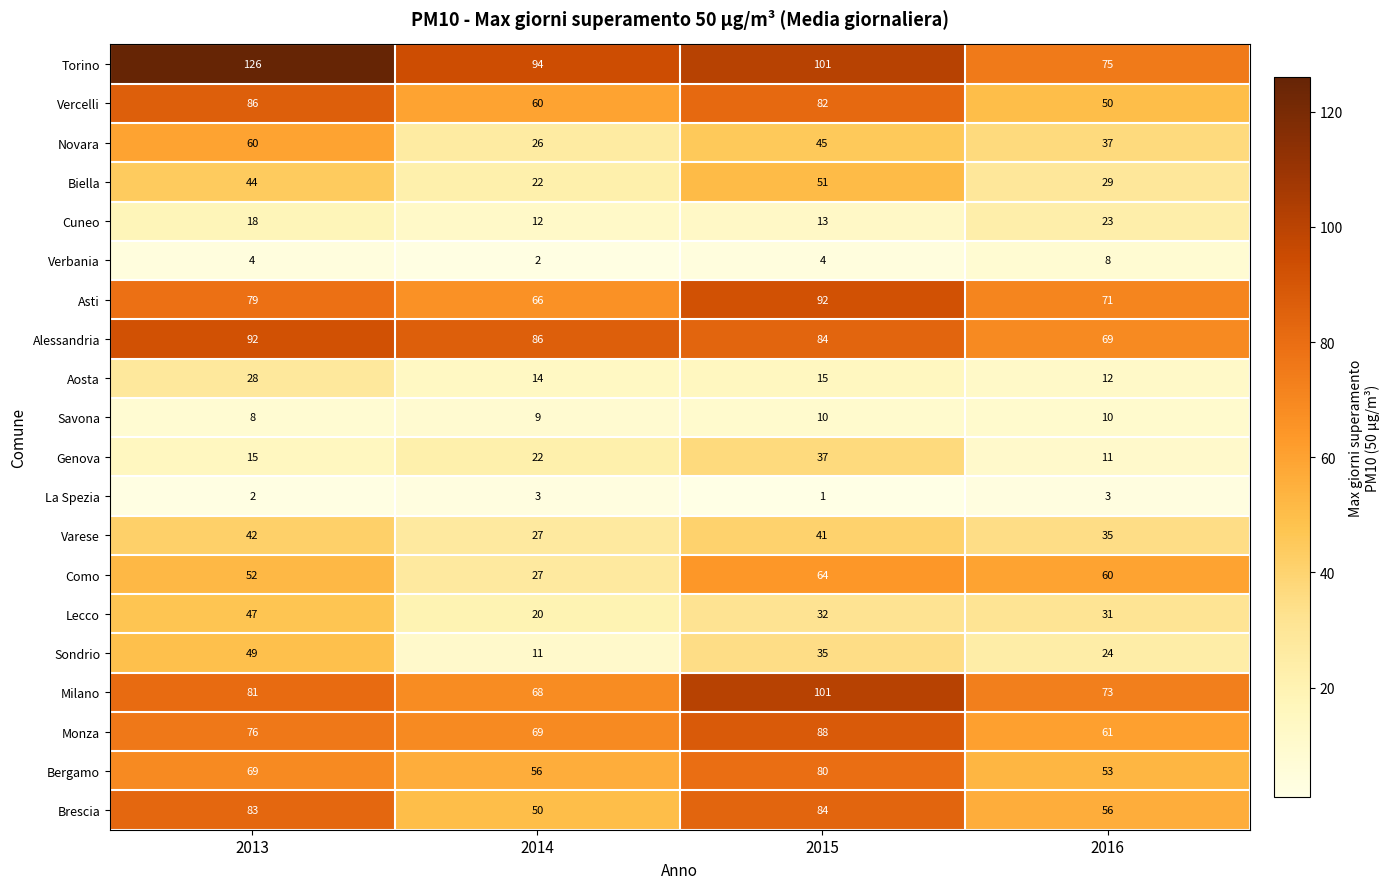

At which label does Aosta first exceed 15?

2013